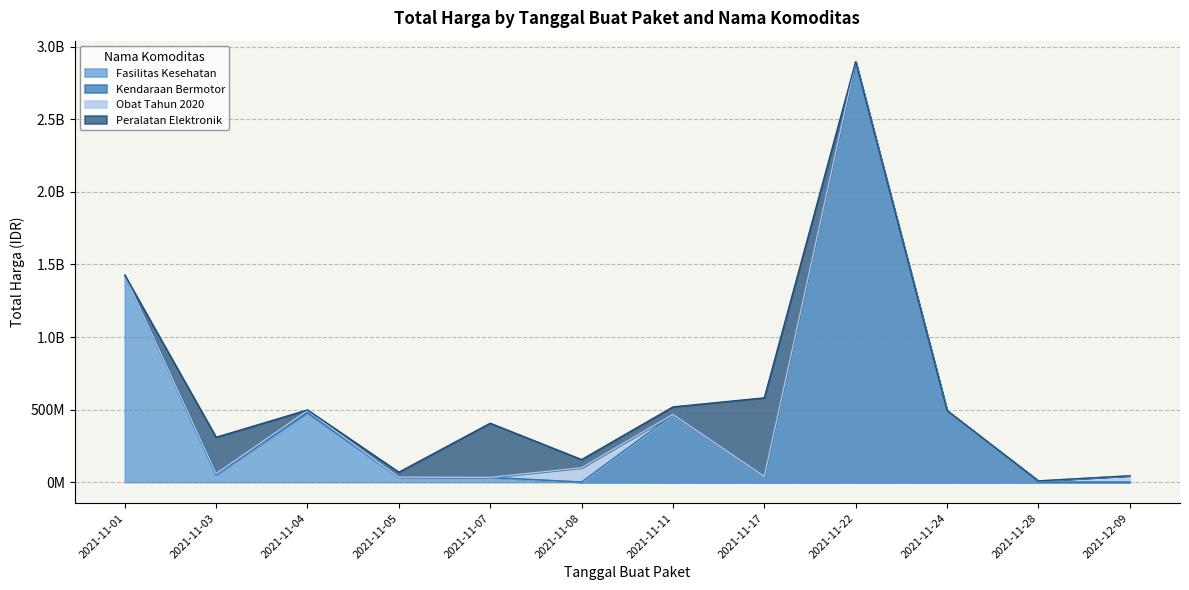

How many intersections are there between Peralatan Elektronik and Obat Tahun 2020?

5